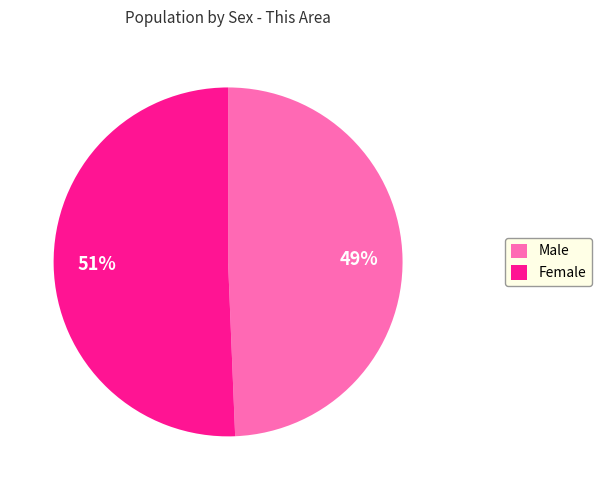

Which category has the biggest portion of the pie?

Female